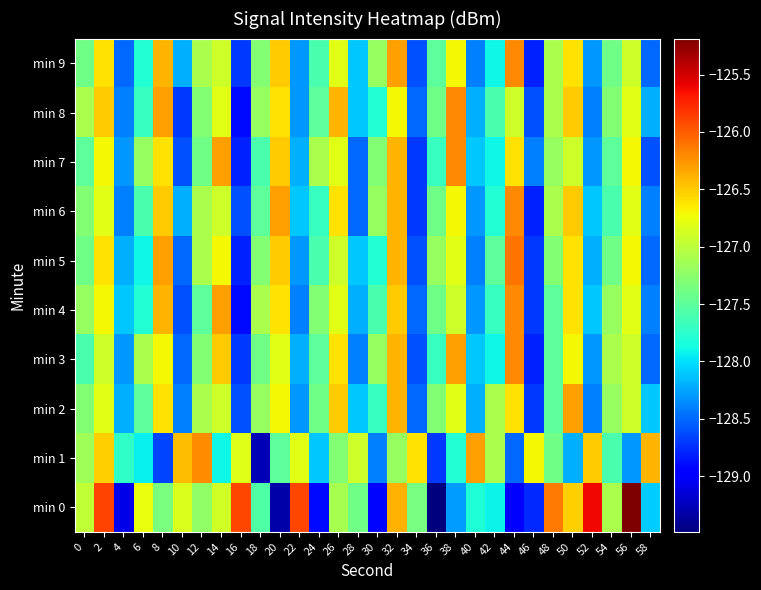

What is the difference between the highest and lowest values at 44?

2.9